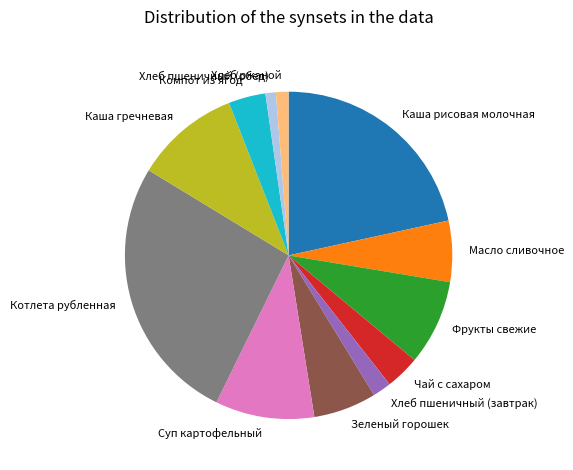

Which category has the biggest portion of the pie?

Котлета рубленная